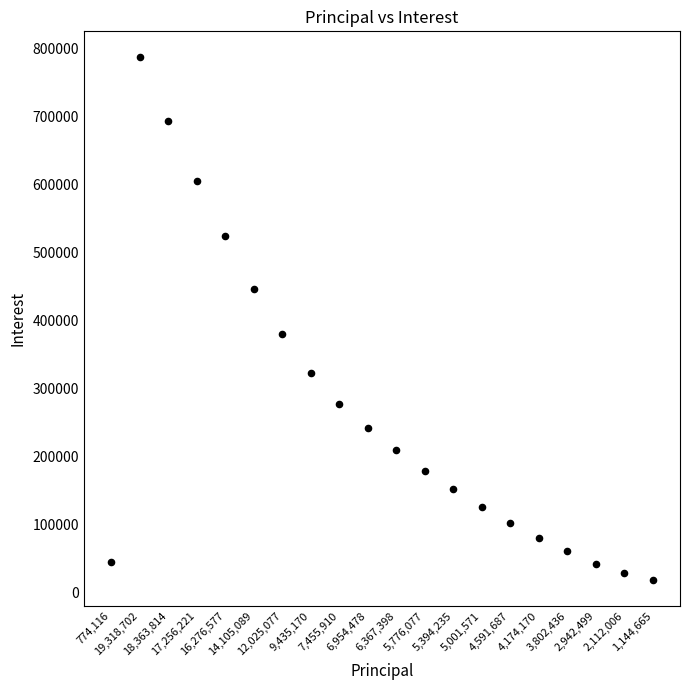

What is the range of Y values (max minus min)?

768753.1